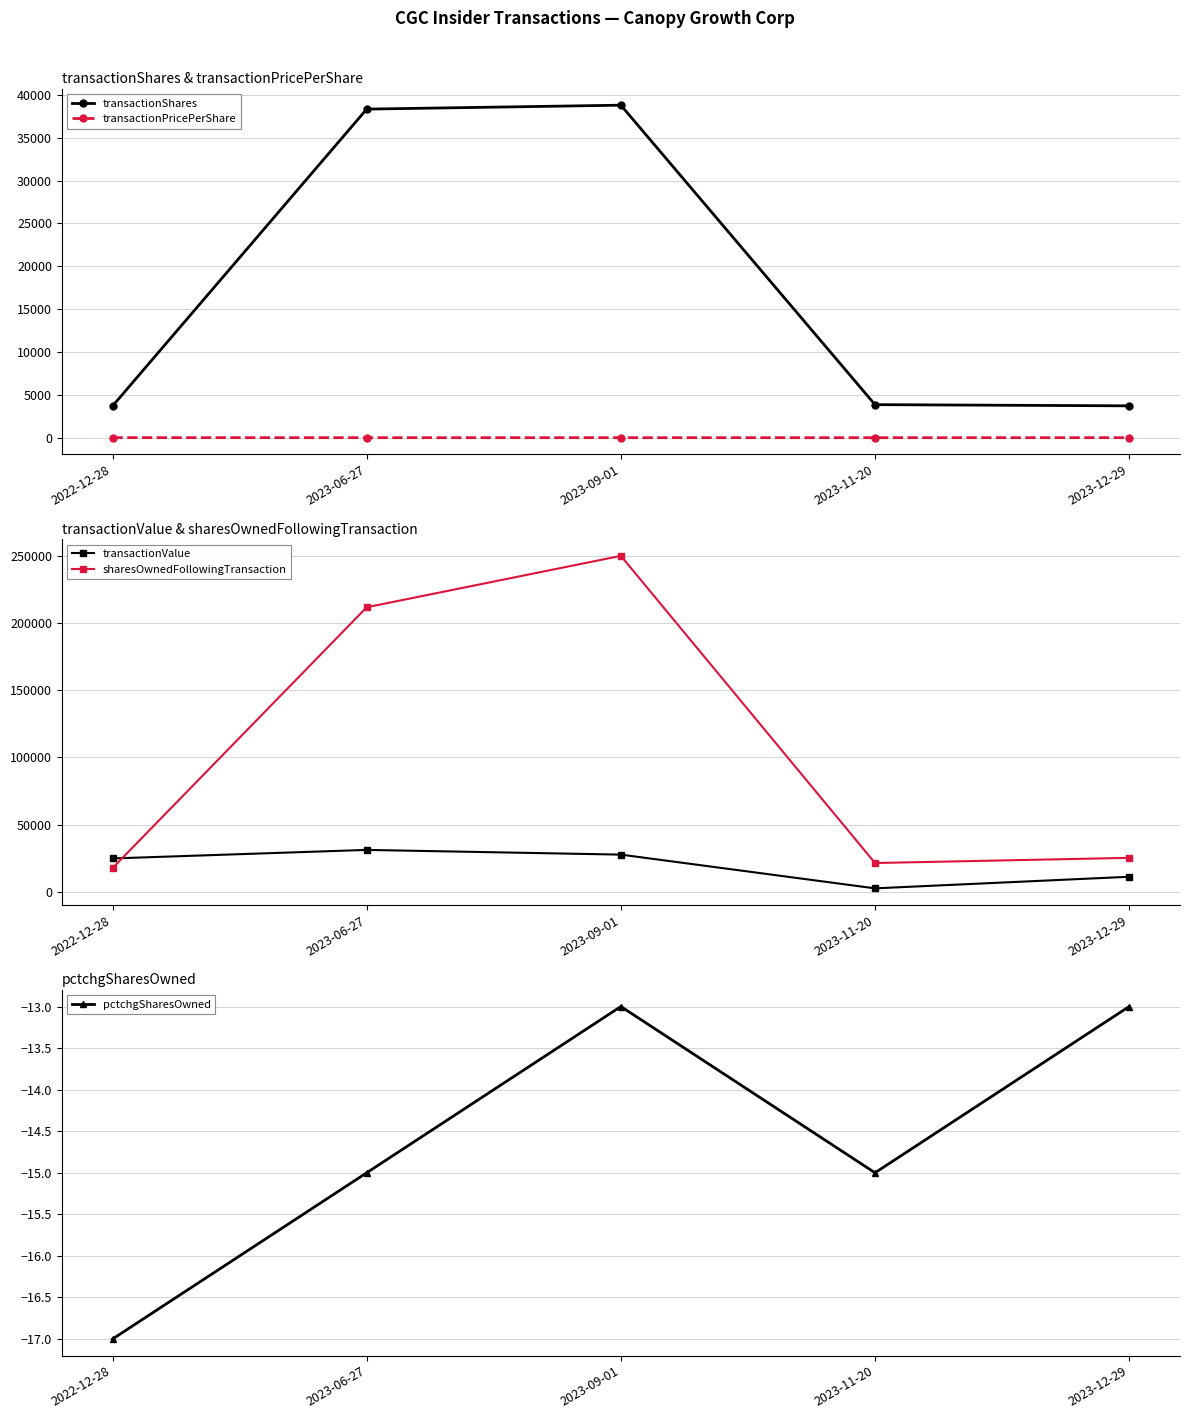

List the series in order of their peak value, highest first.

sharesOwnedFollowingTransaction, transactionShares, transactionValue, transactionPricePerShare, pctchgSharesOwned